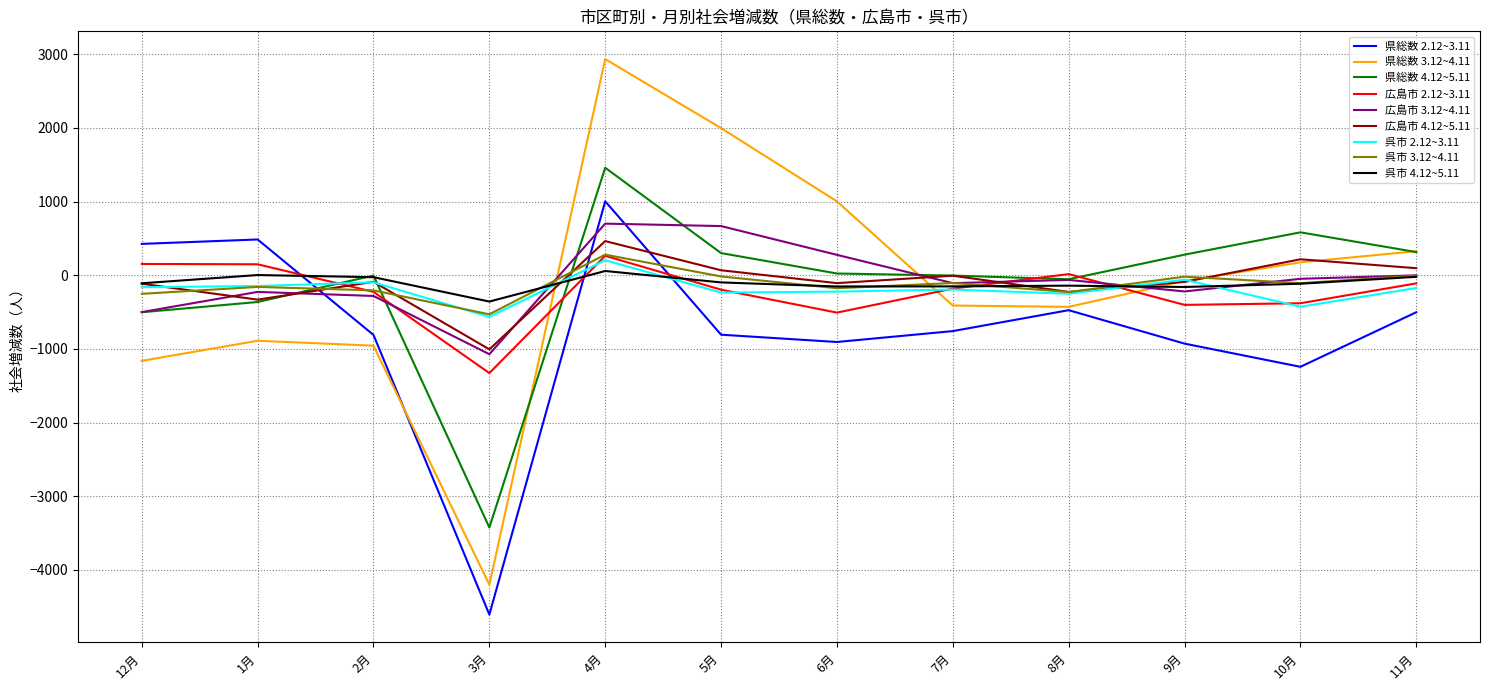

At which category does the chart reach its minimum across all series?

3月